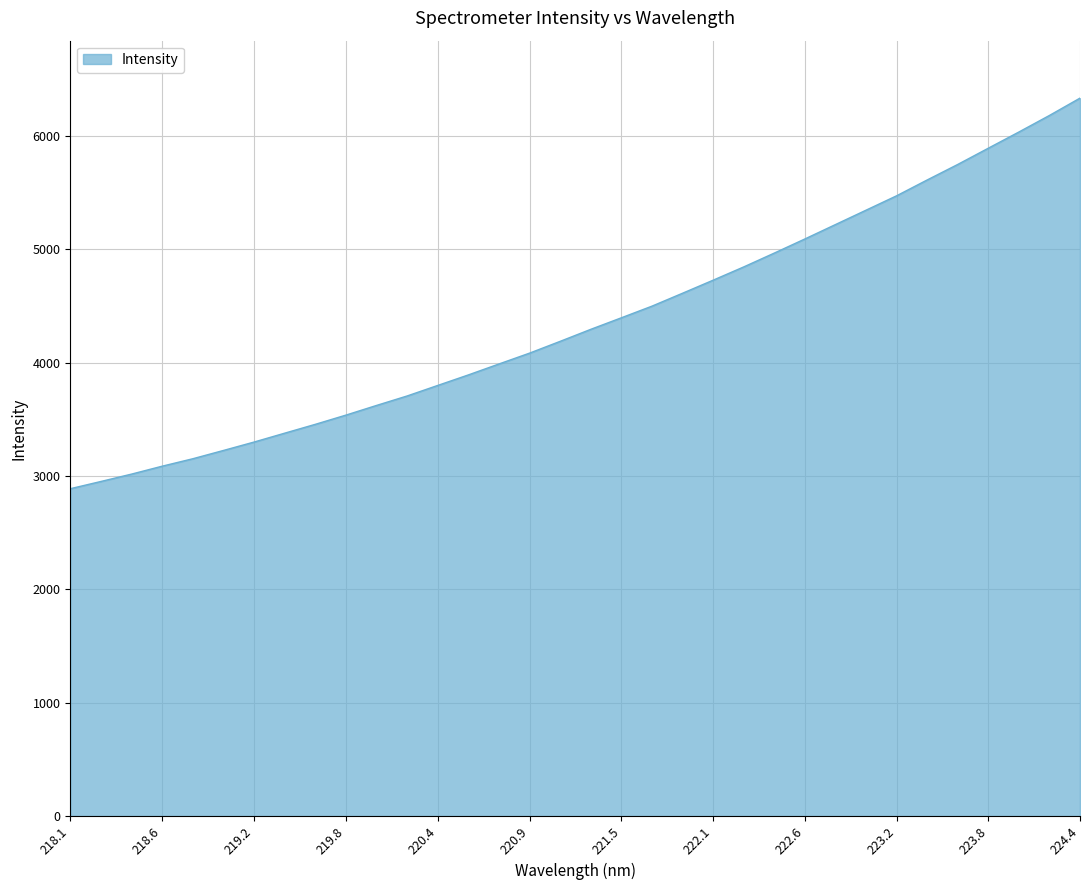

What is the greatest value displayed?

6334.3